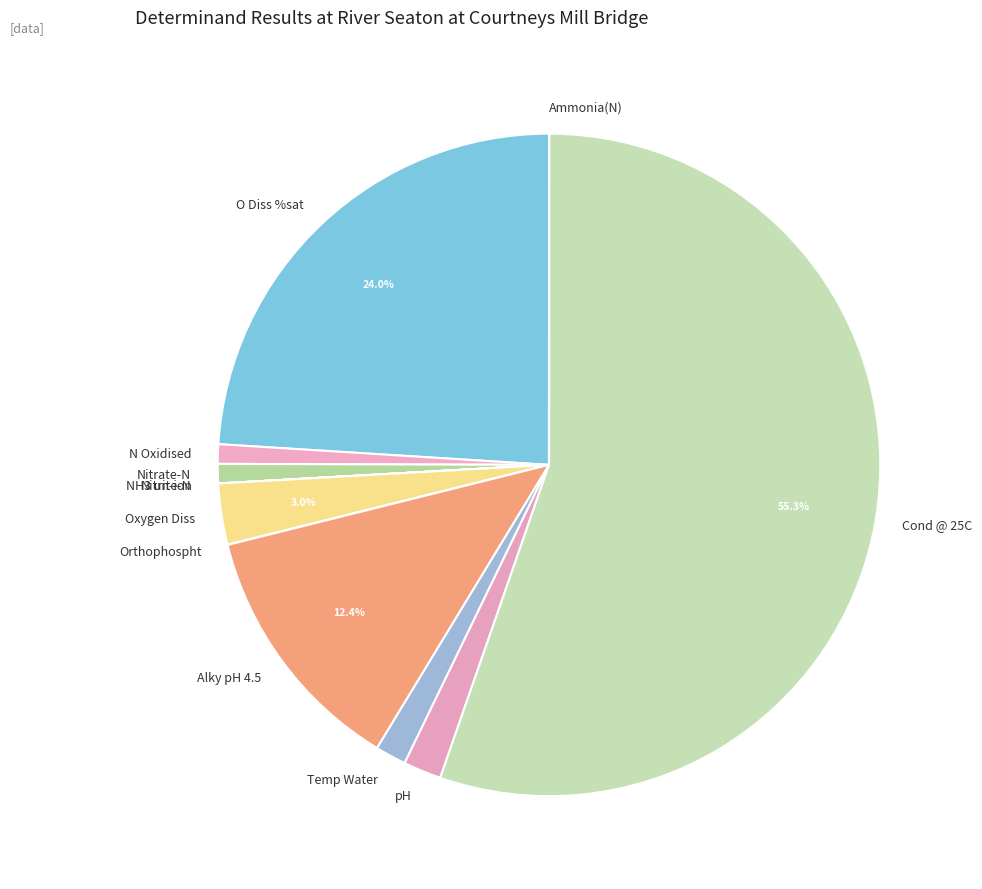

What percentage is the O Diss %sat slice, to the nearest percent?

24%